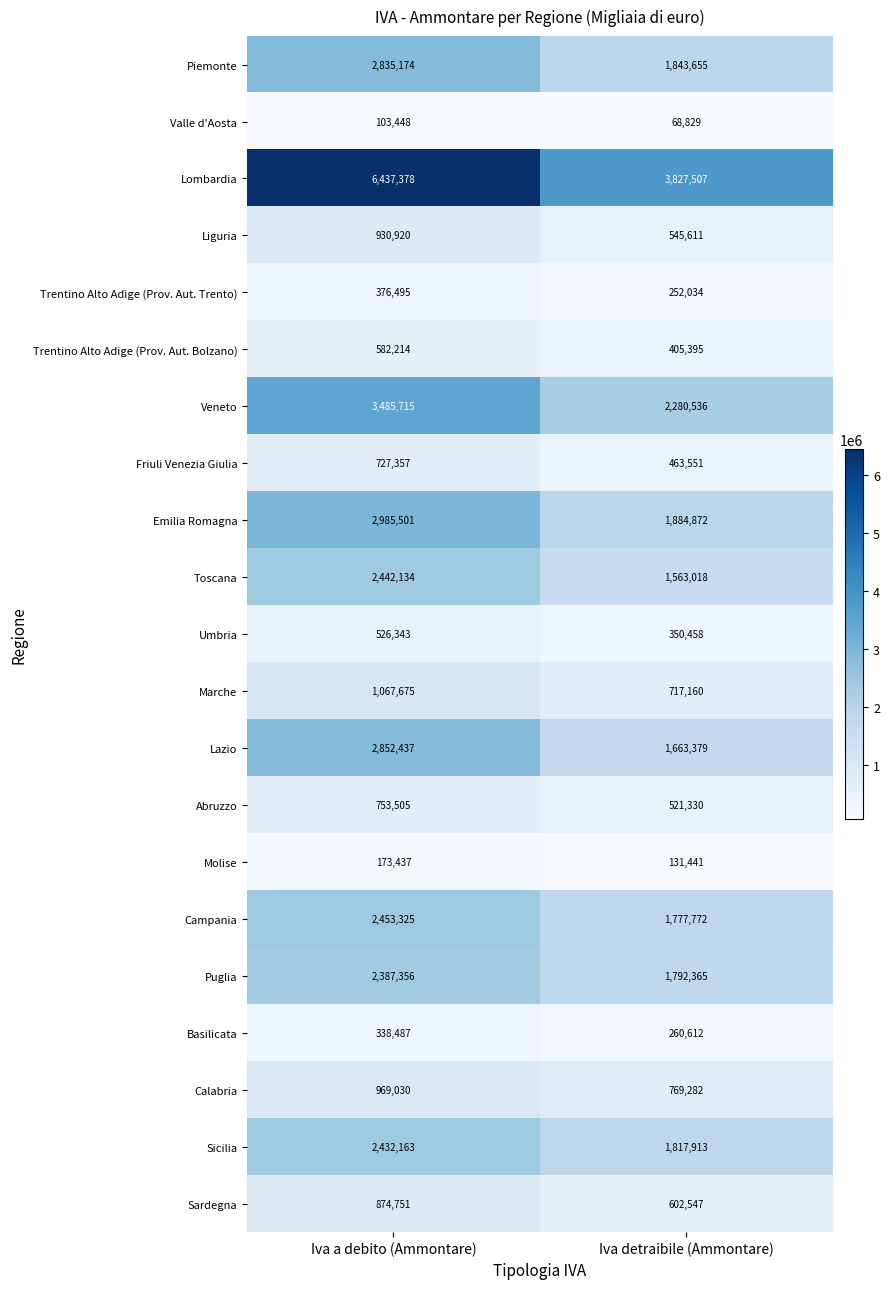

What is the difference between the Toscana values at Iva detraibile (Ammontare) and Iva a debito (Ammontare)?

879116